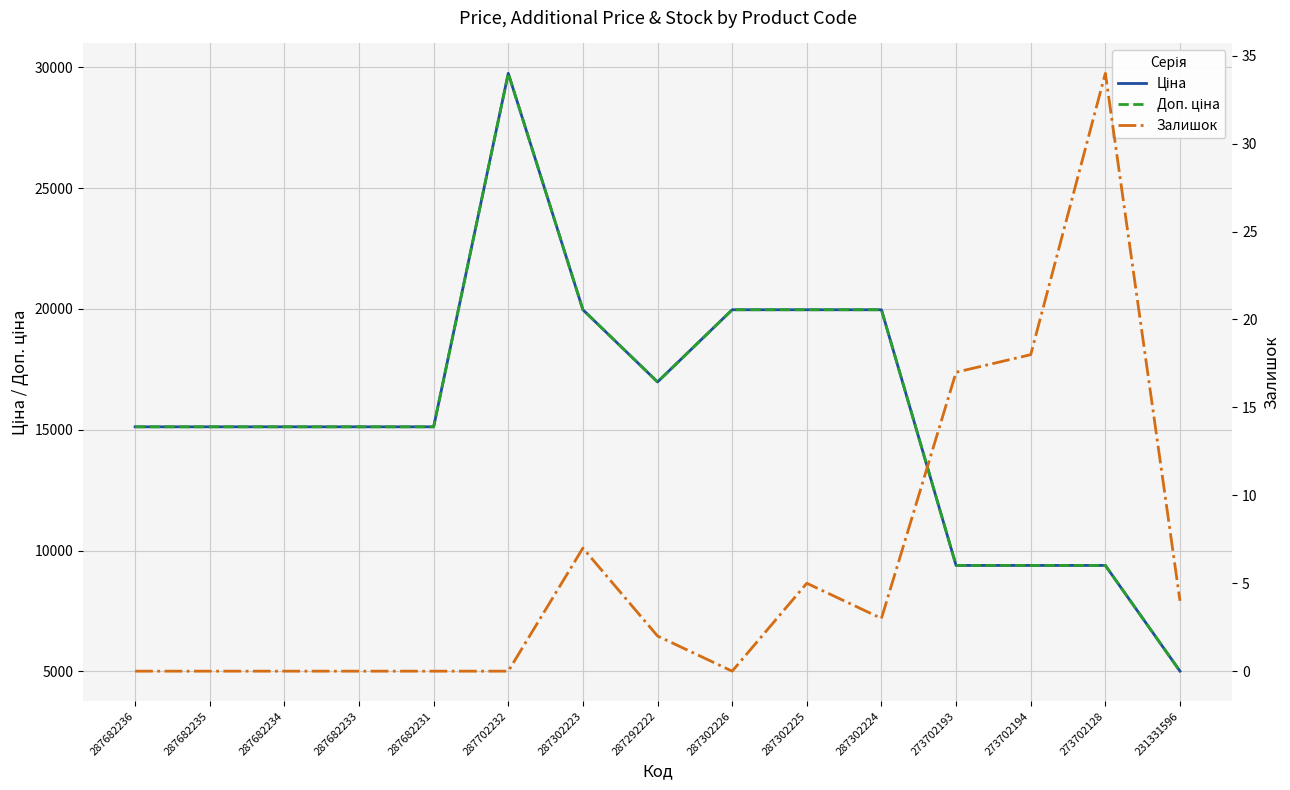

True or false: Залишок and Доп. ціна cross at least once.

False